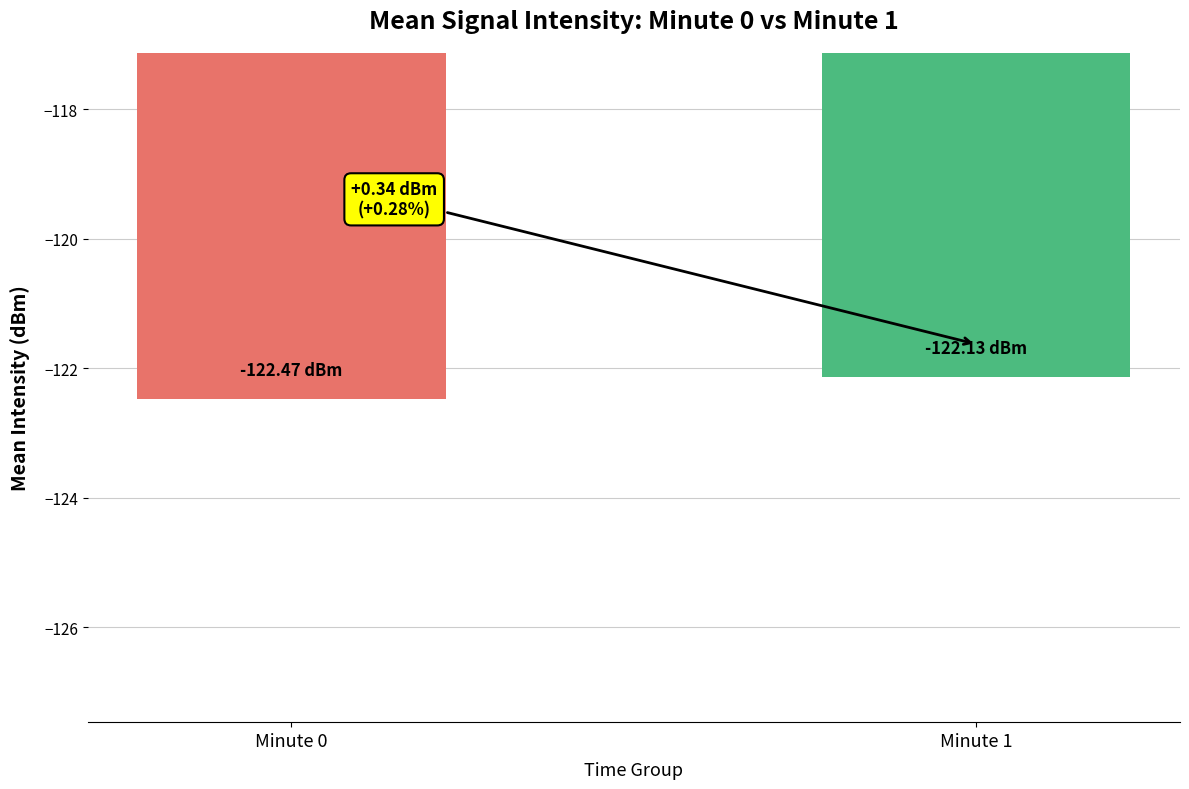

Reading left to right, list all the values displayed in this chart.

Minute 0=-122.5	Minute 1=-122.1